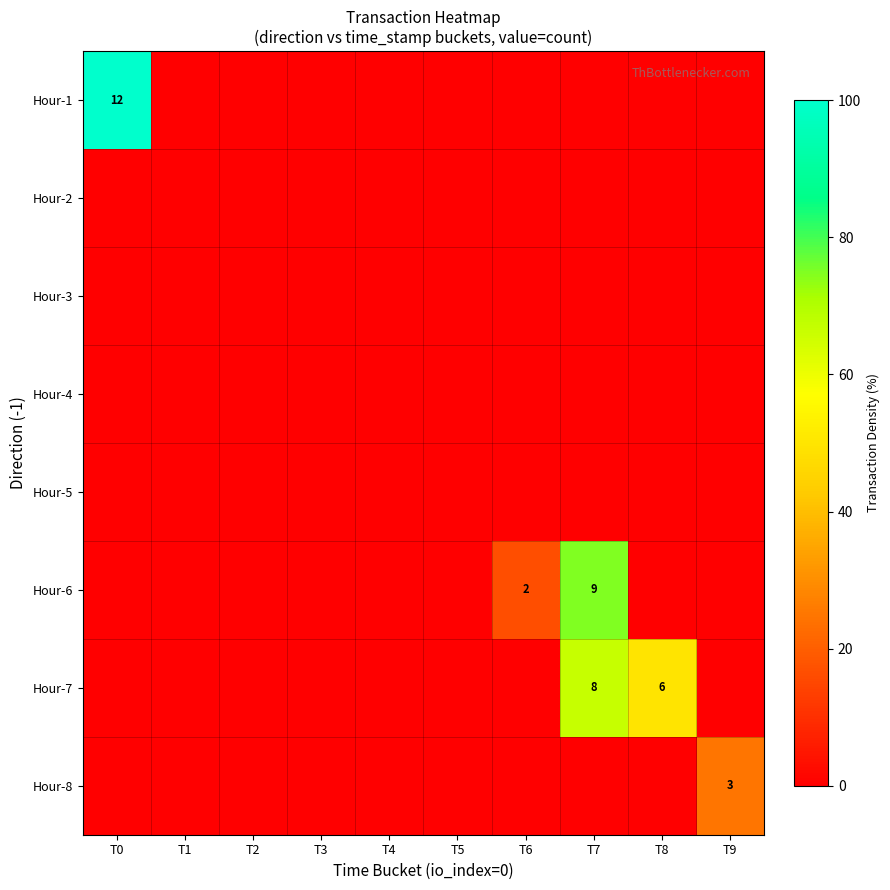

Which category has the highest value across all series?

T0